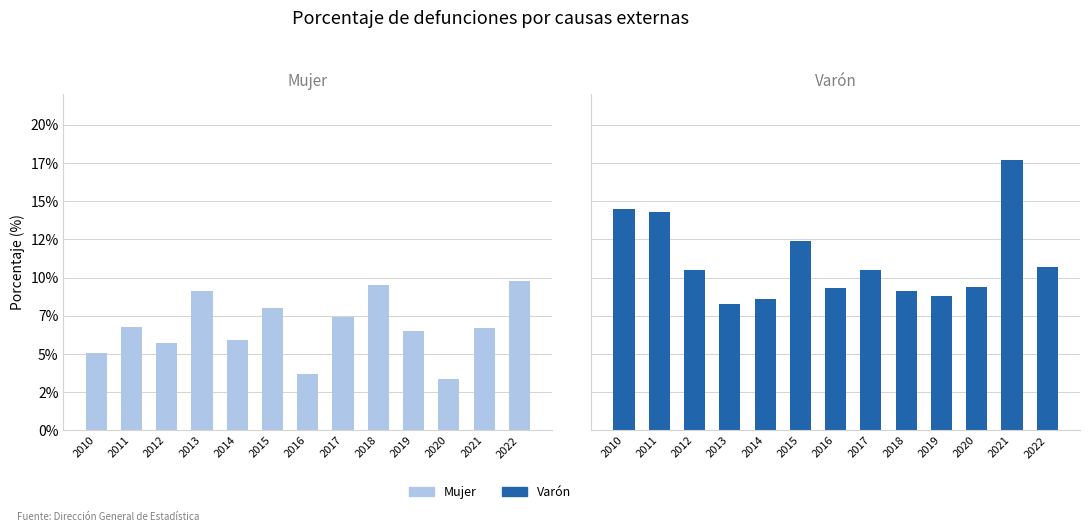

The Varón series shows 2.6 at 2018. True or false?

False